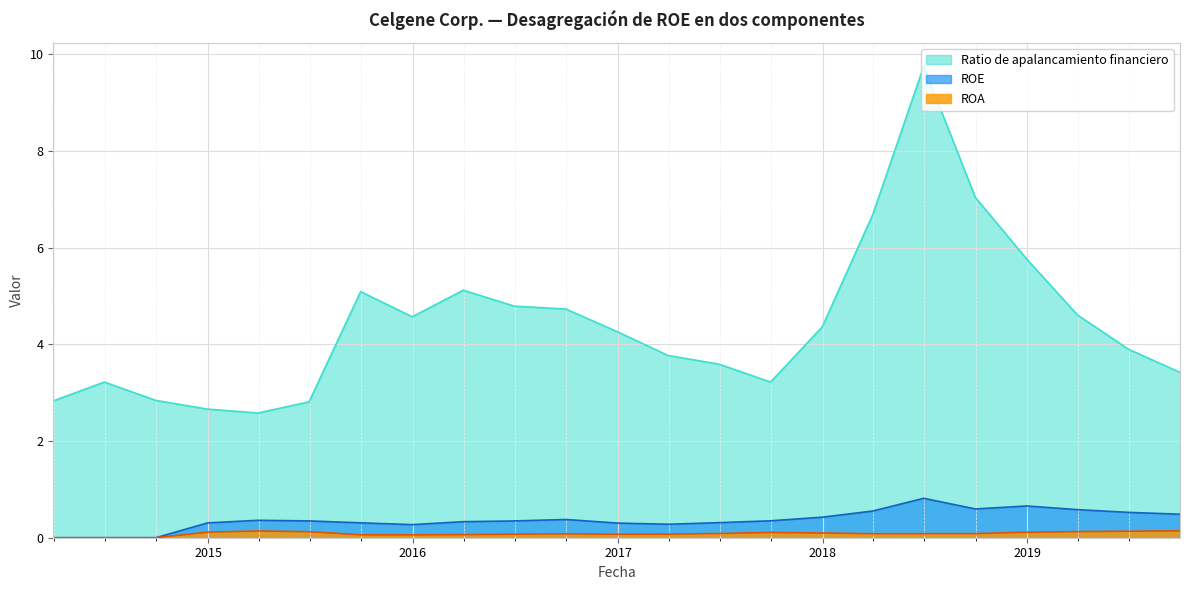

Is the value of Ratio de apalancamiento financiero at 2019-06-30 greater than the value of ROA at 2014-12-31?

Yes